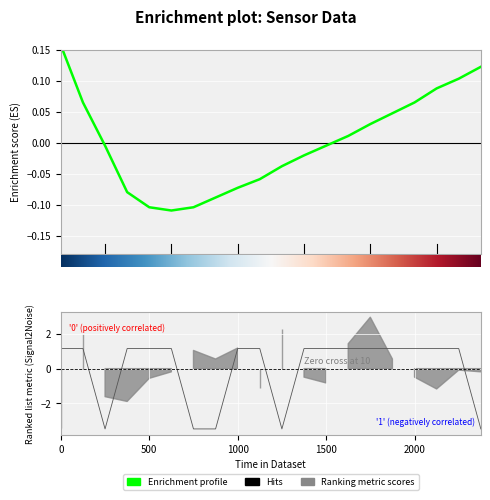

How many lines are shown in the chart?

2